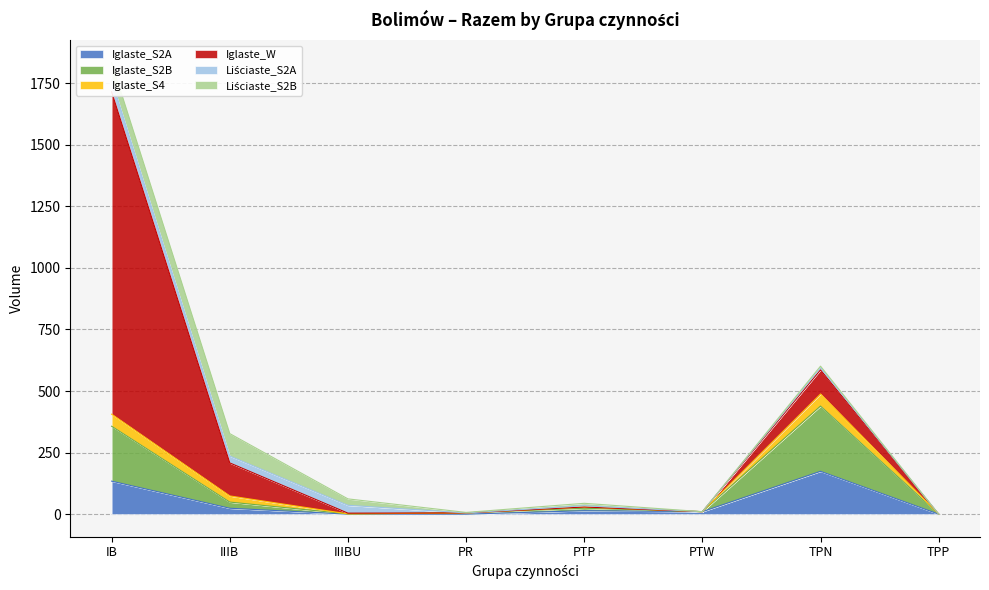

True or false: Liściaste_S2A and Iglaste_S2B intersect in this chart.

True